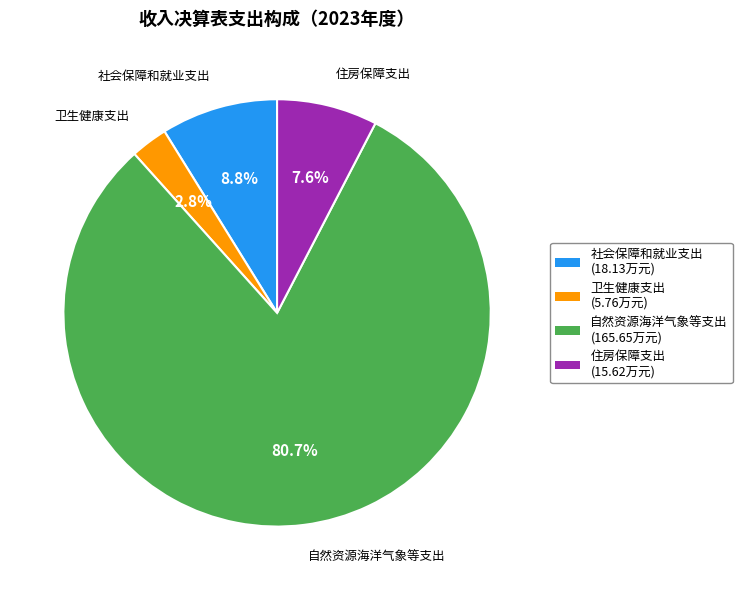

Combined, do 卫生健康支出 and 自然资源海洋气象等支出 account for over 50%?

Yes